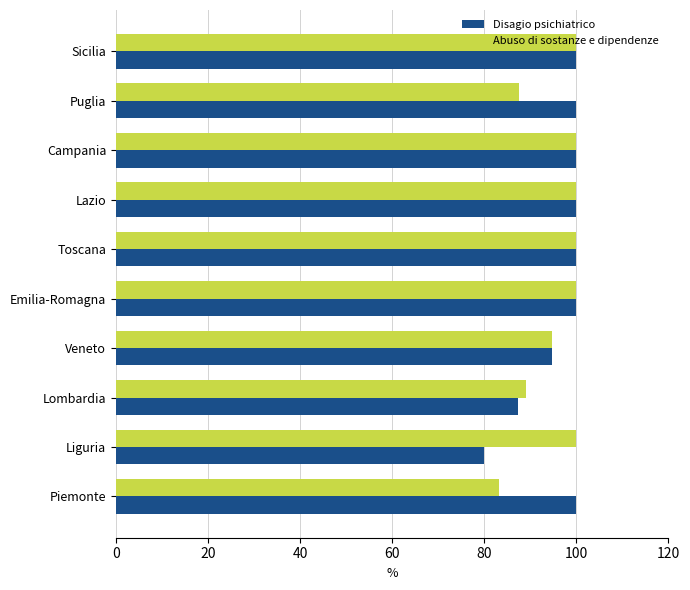

True or false: Abuso di sostanze e dipendenze has a value of 87.5 at Puglia.

True